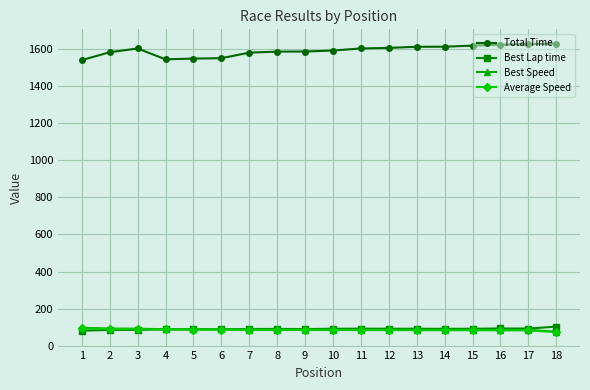

What is the difference between the highest and lowest values at 15?

1531.4